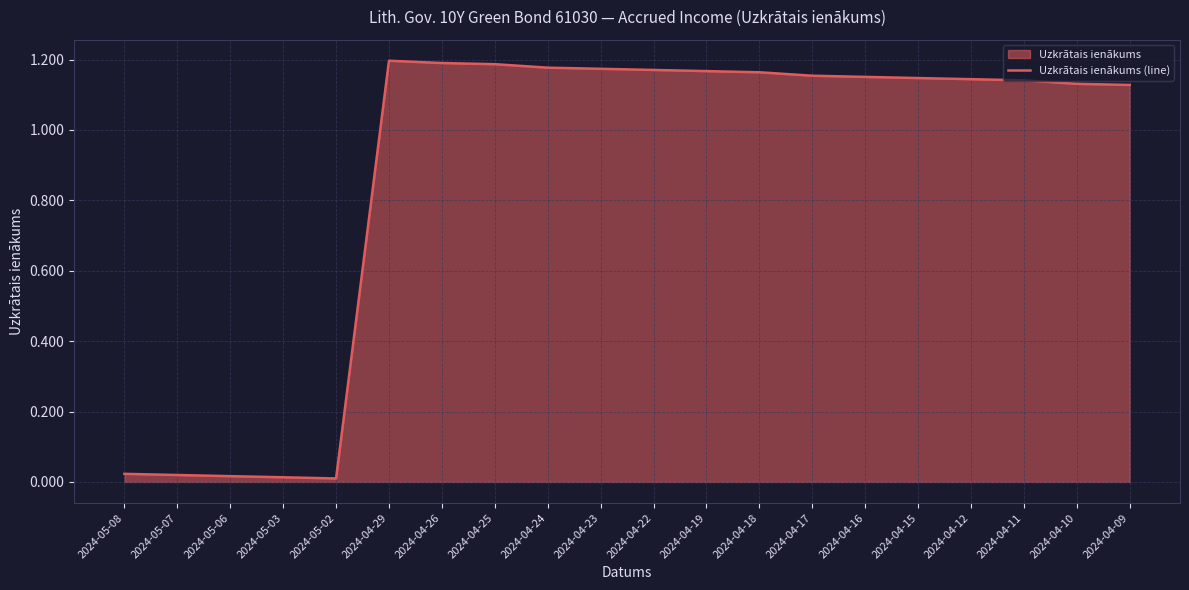

Reading left to right, transcribe all the data shown in this chart.

0.0	0.0	0.0	0.0	0.0	1.2	1.2	1.2	1.2	1.2	1.2	1.2	1.2	1.2	1.2	1.1	1.1	1.1	1.1	1.1